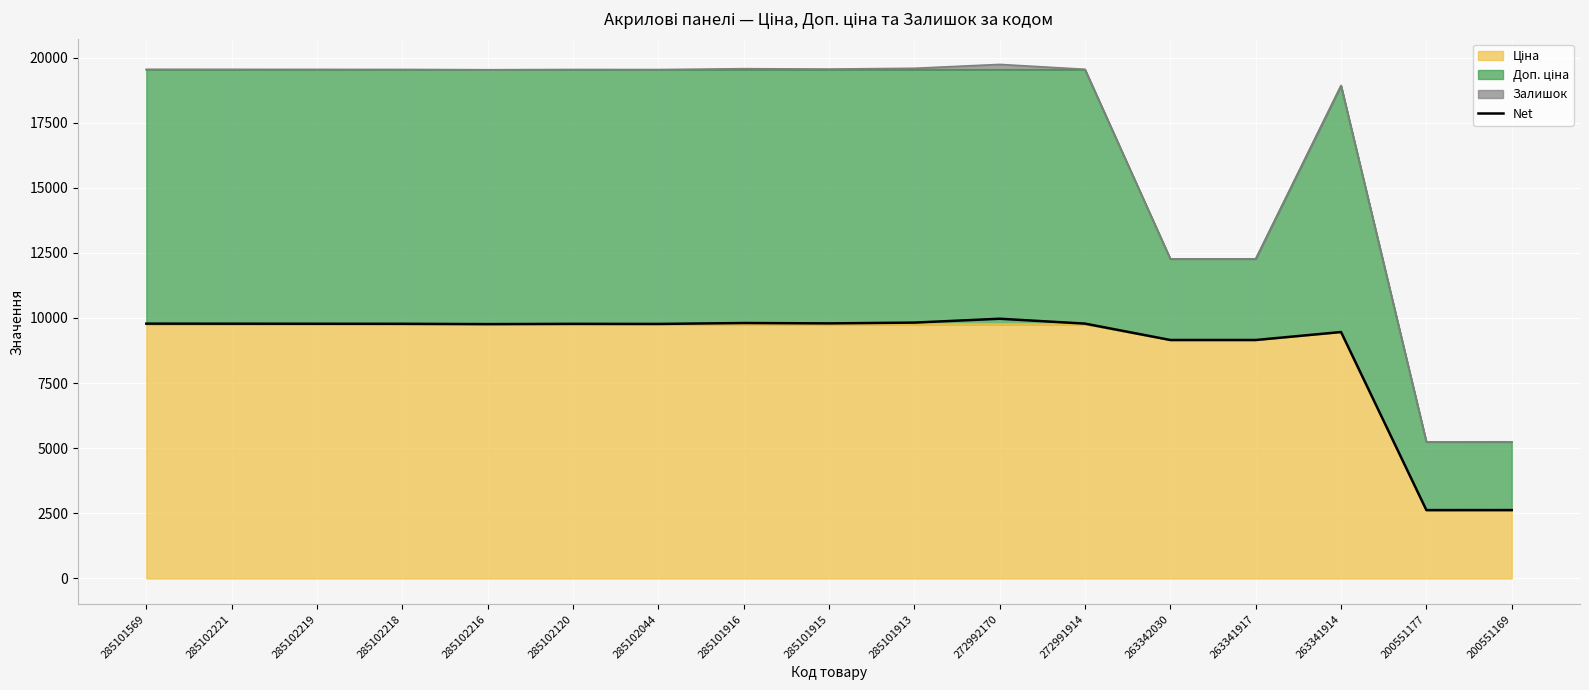

Rank the categories by value from lowest to highest.

200551177, 200551169, 263342030, 263341917, 263341914, 285102216, 285102044, 285102120, 285102218, 285102219, 285102221, 285101569, 272991914, 285101915, 285101916, 285101913, 272992170